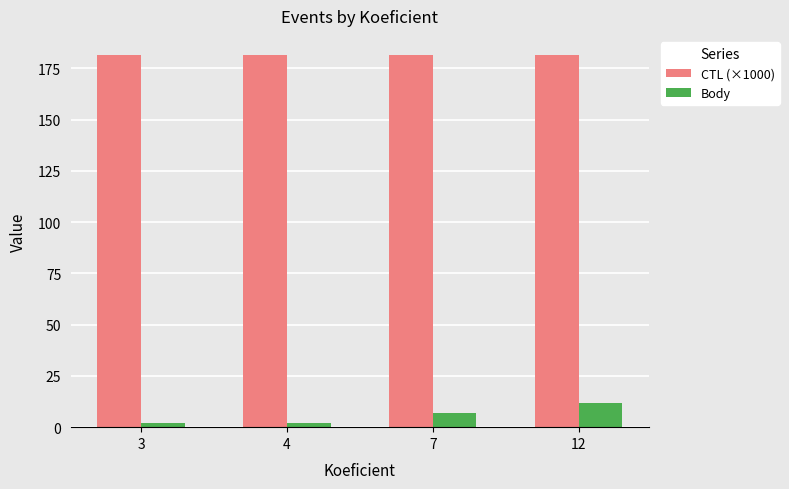

What is the maximum value for CTL (×1000)?

181.7